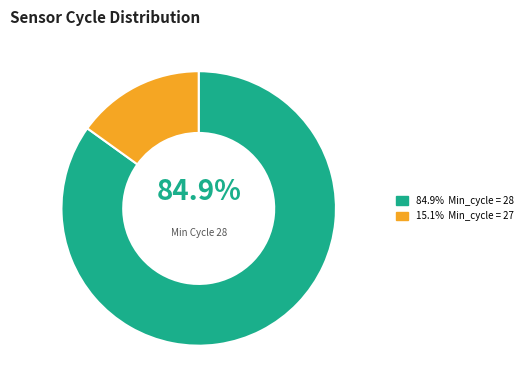

Is there any slice that represents more than half of the pie?

Yes